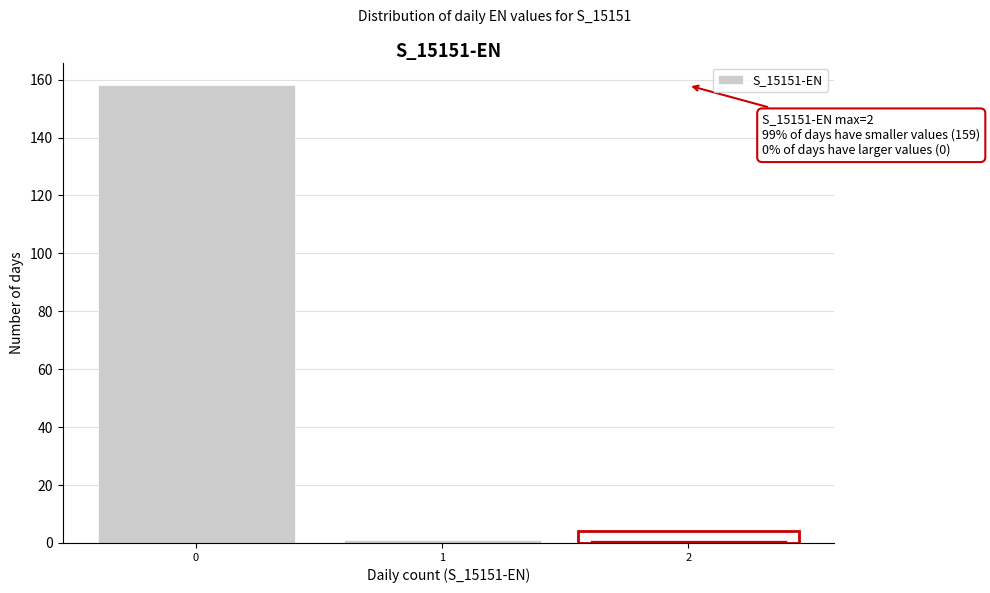

Reading right to left, extract all data points from this chart.

2=1	1=1	0=158